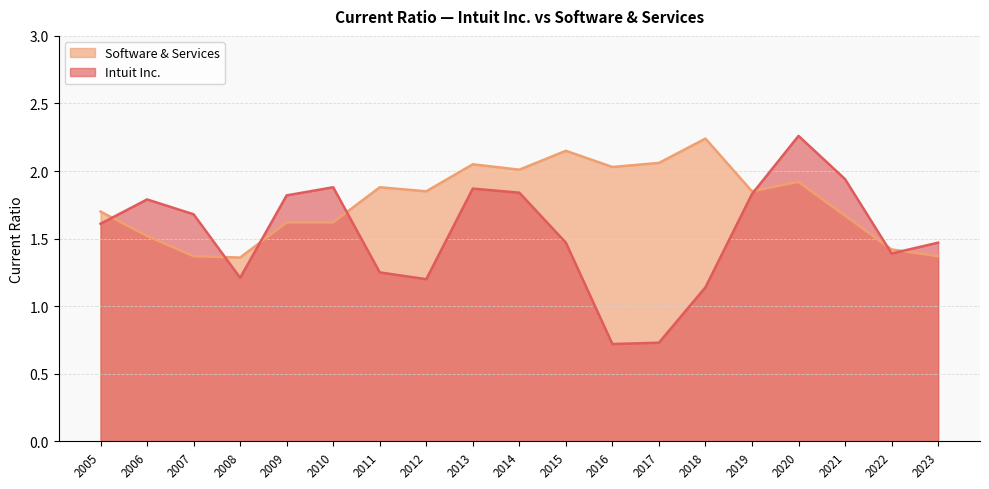

What is the greatest value displayed?

2.3